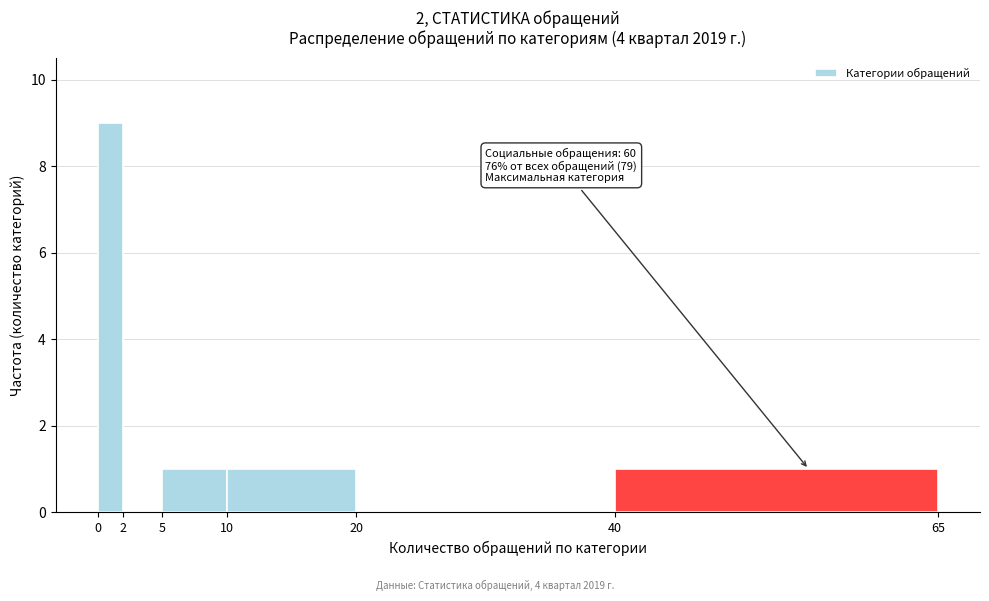

Over which range of the x-axis is the bar tallest?

0 to 2